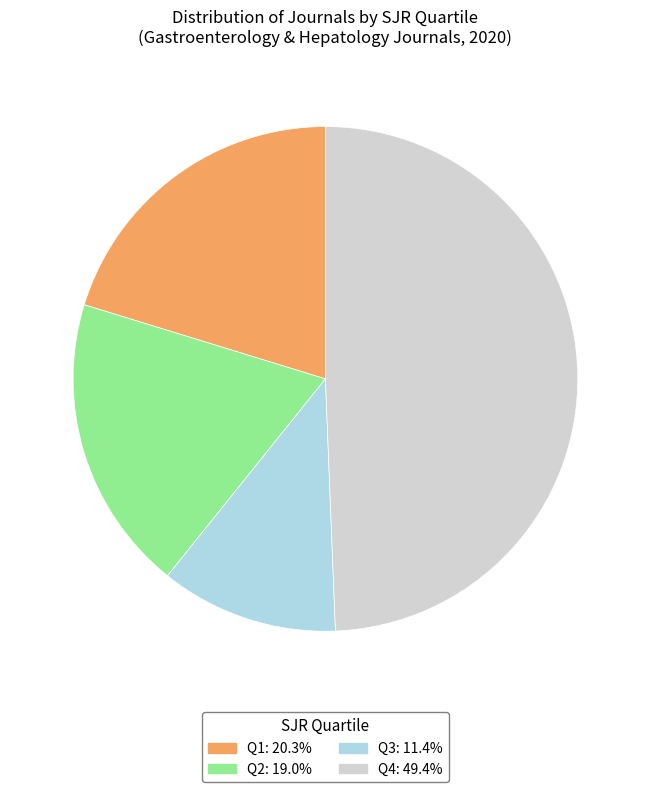

Combined, do Q1 and Q4 account for over 50%?

Yes